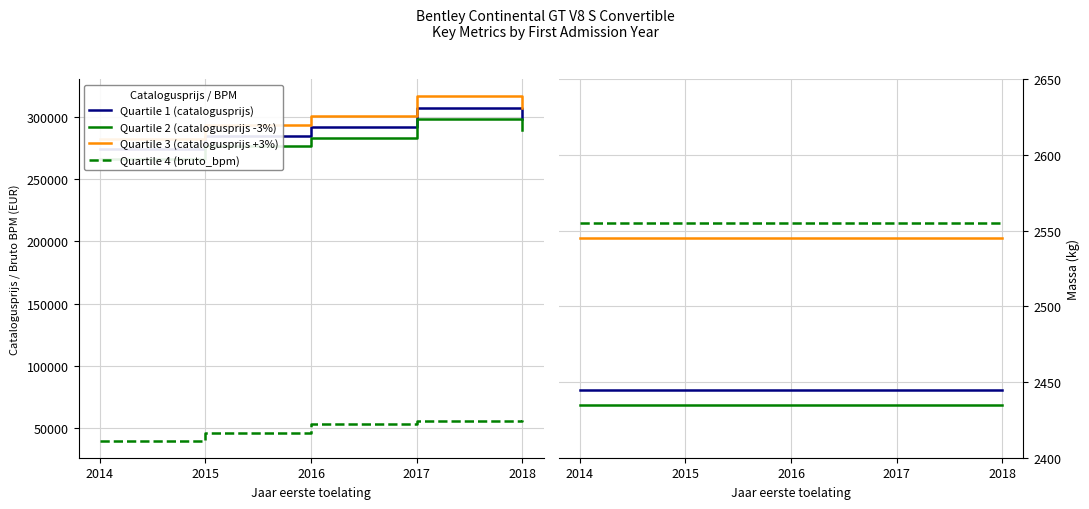

What is the sum of the catalogusprijs values at 2018 and 2017?

605074